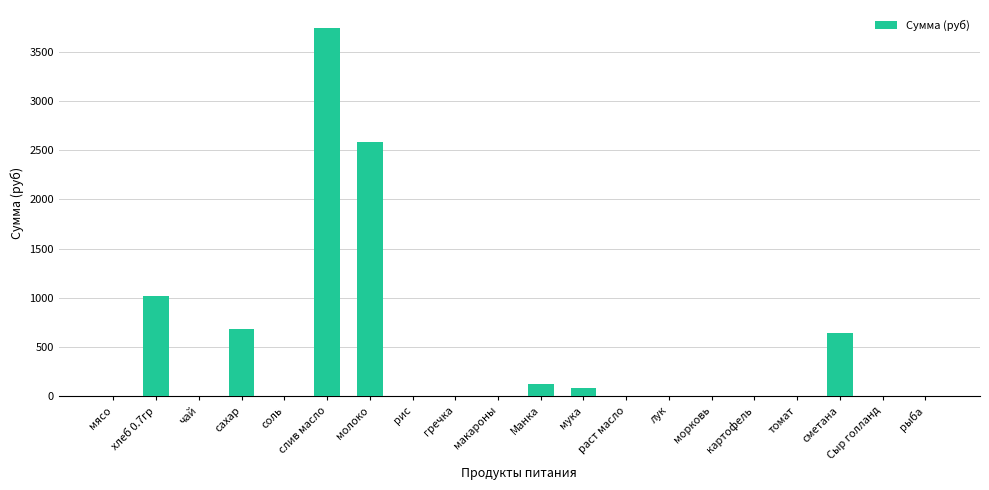

Where is the data nearest to the value 1869?

молоко